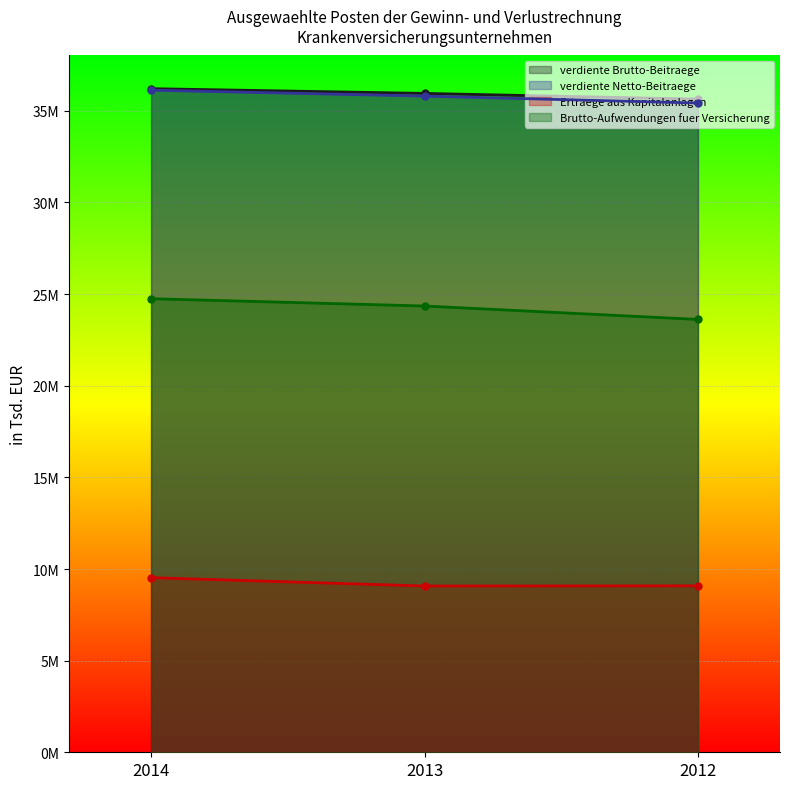

How many data points in Ertraege aus Kapitalanlagen are above 9081582?

1